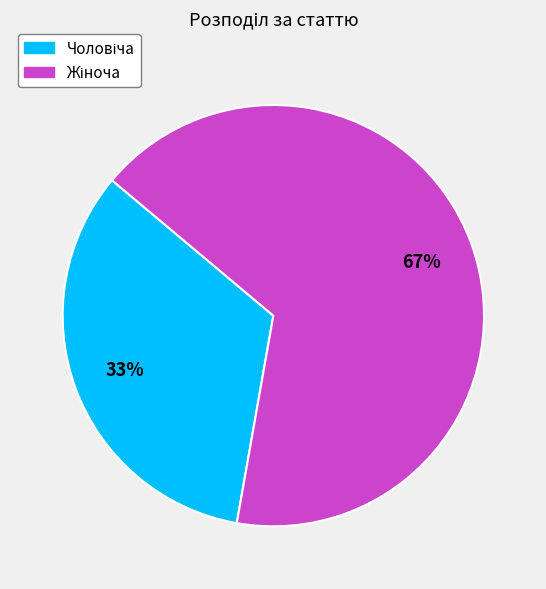

To the nearest percent, what is the average slice percentage?

50%